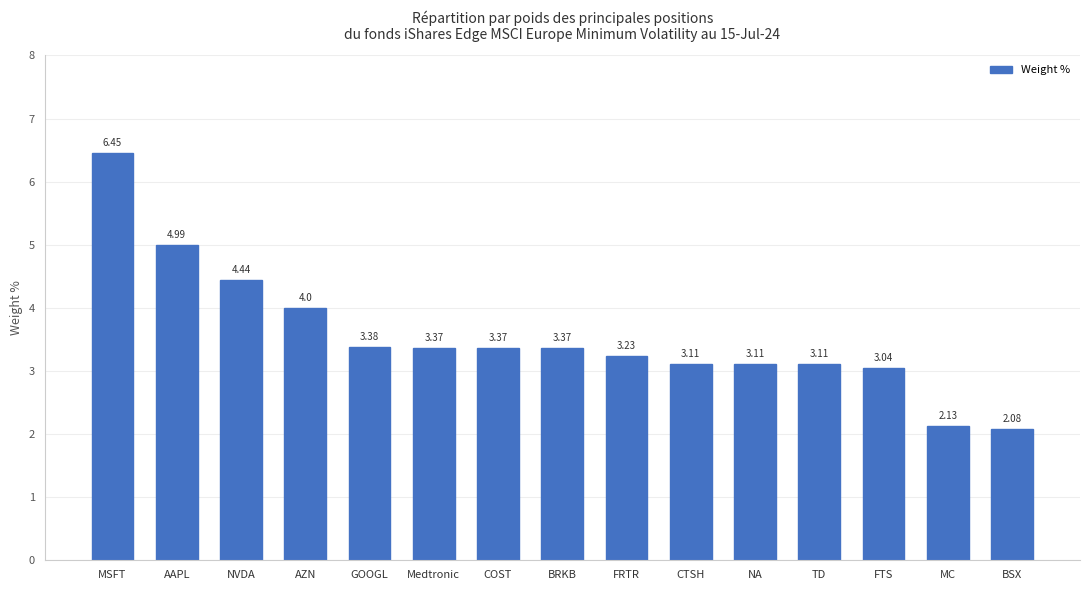

What is the ratio of the value at TD to the value at FTS?

1.0